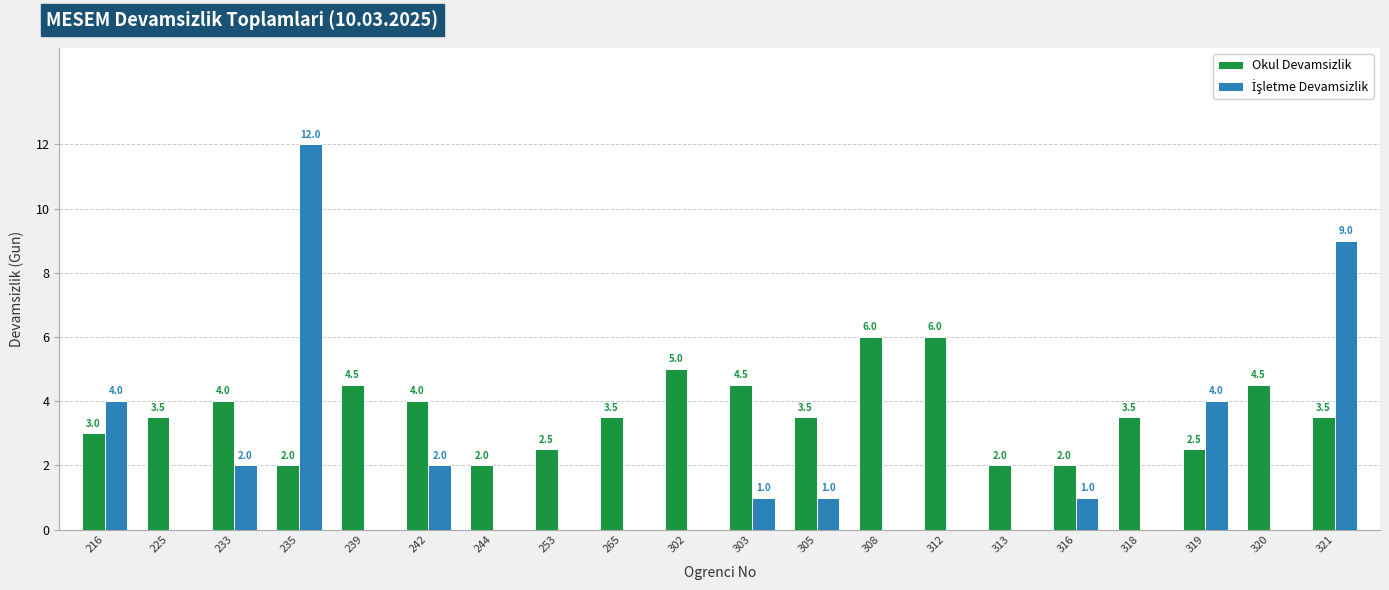

How many Okul Devamsizlik values are between 2 and 4?

14